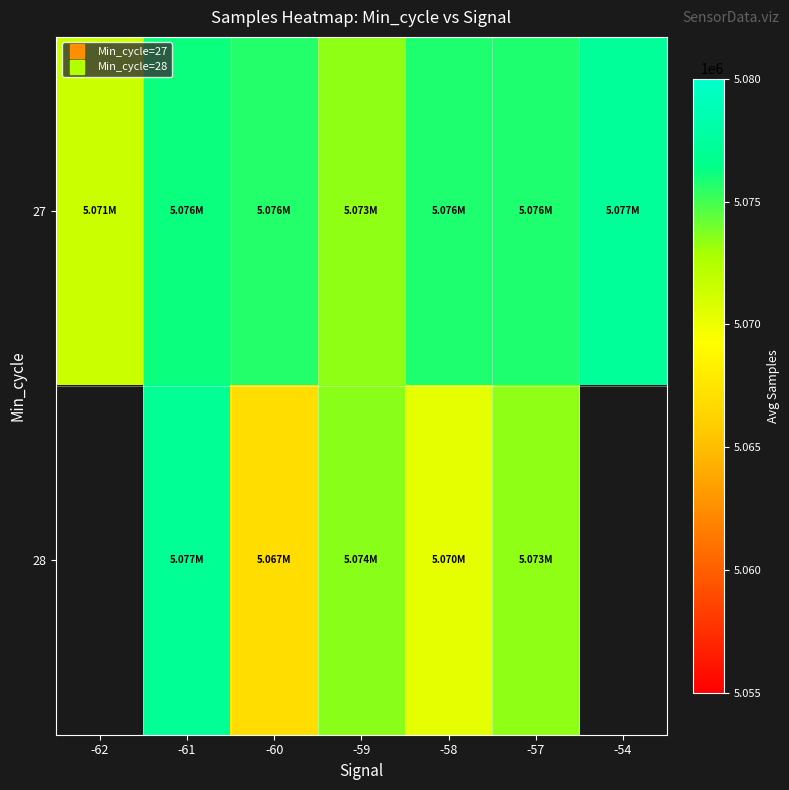

What is the smallest value displayed?

5066923.7